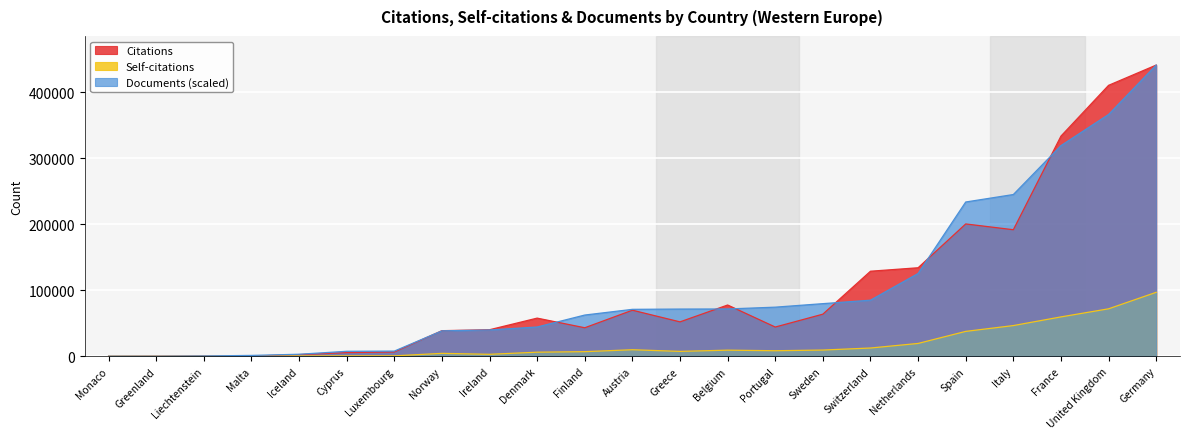

What position from the left is Liechtenstein?

3